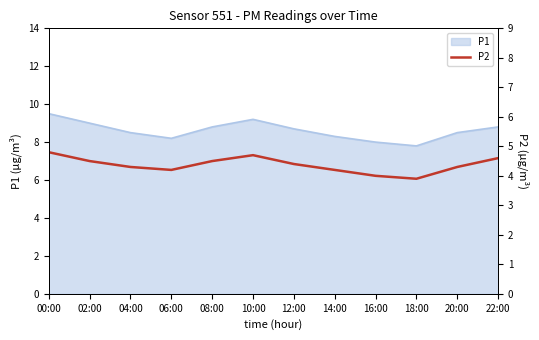

How many values are below 4?

1